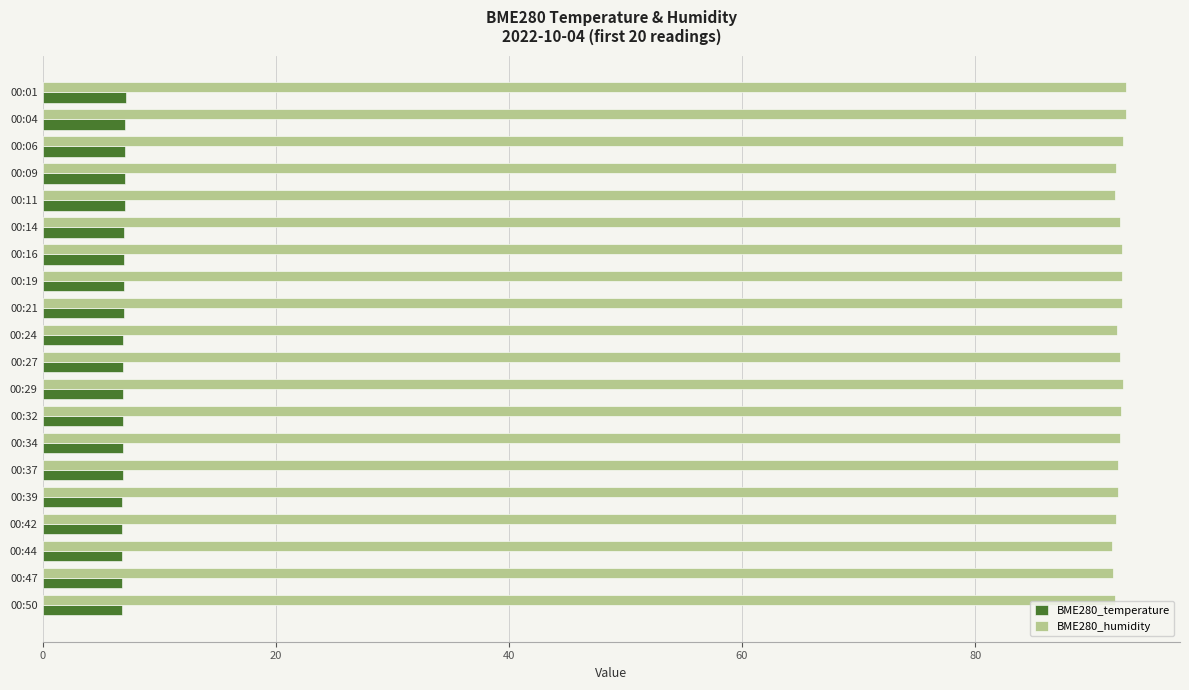

What is the difference between the highest and lowest values at 00:34?

85.6